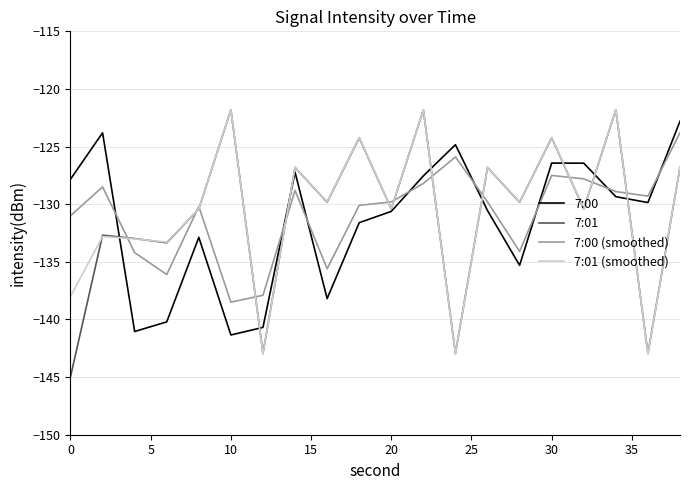

What is the maximum value for 7:00 (smoothed)?

-123.8